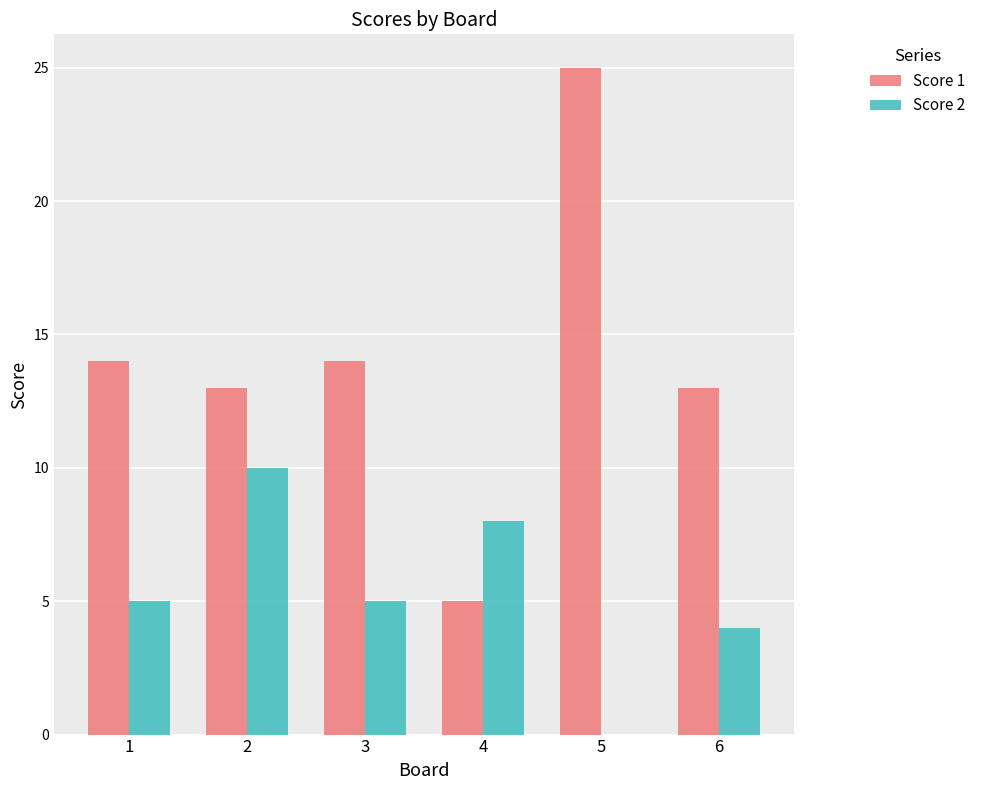

Reading right to left, list all the values displayed in this chart.

Score 1: 13	25	5	14	13	14
Score 2: 4	0	8	5	10	5